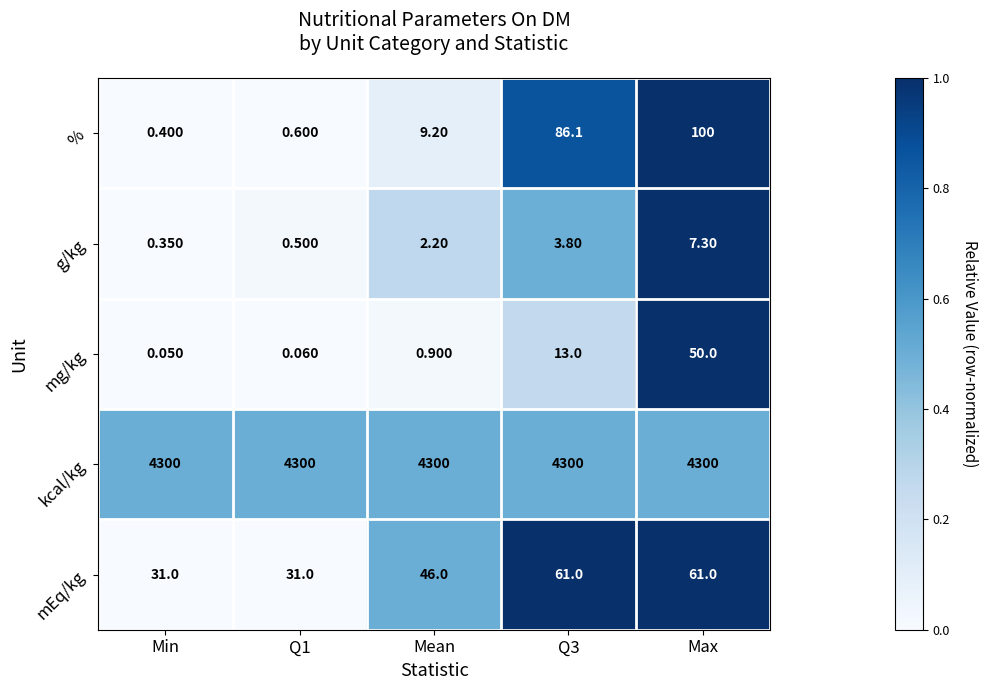

At which category does the chart reach its minimum across all series?

Min